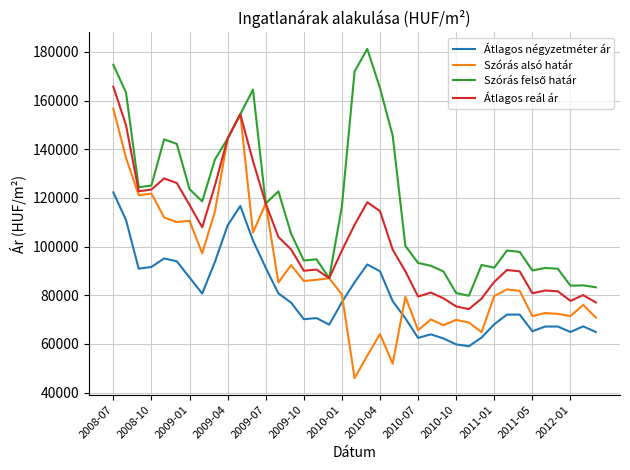

How many lines are shown in the chart?

4